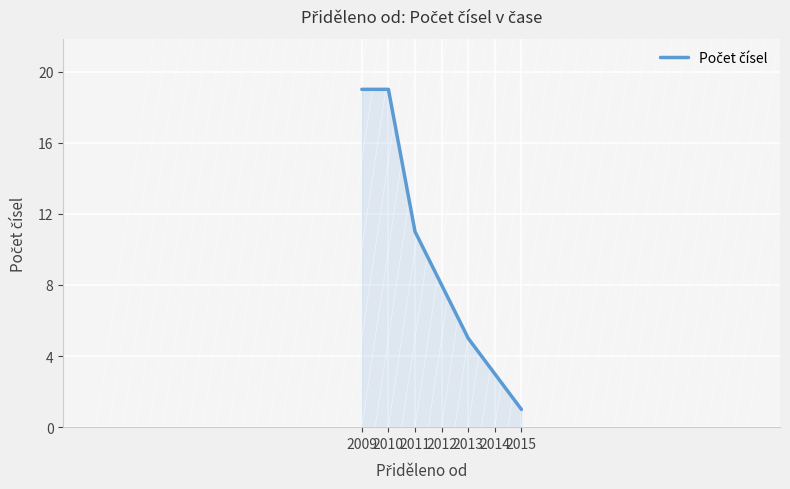

Which label corresponds to the smallest value in the chart?

2015